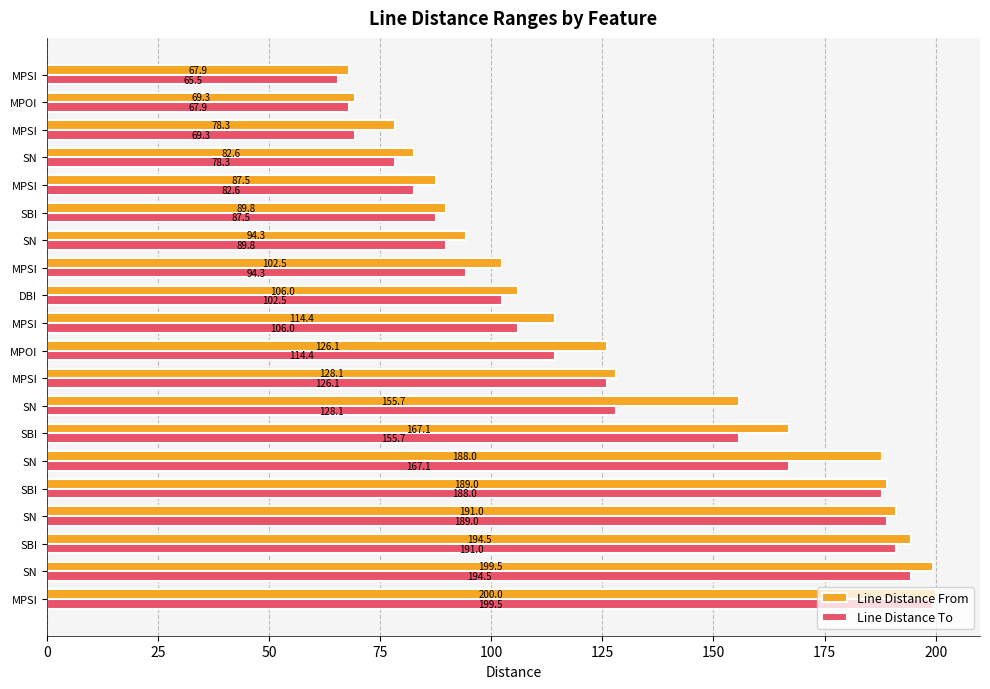

What is the minimum value for Line Distance From?

67.9